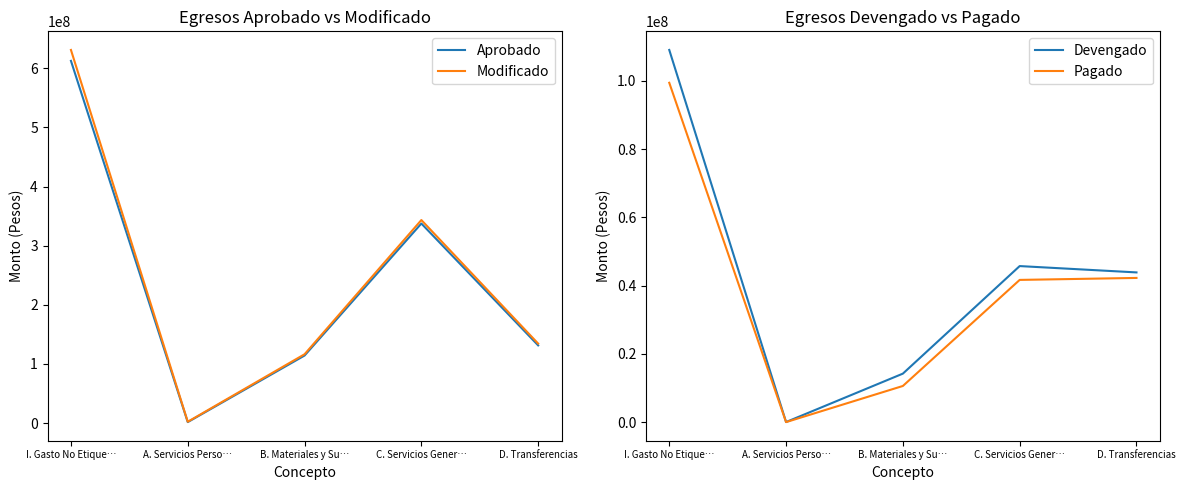

What position from the right is B. Materiales y Su…?

3